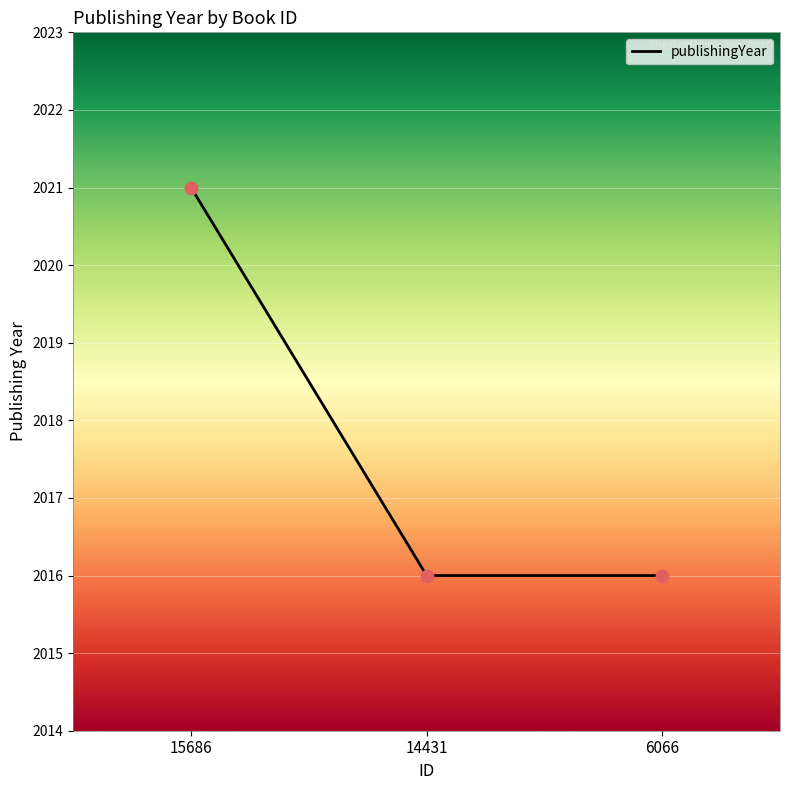

What is the ratio of the value at 6066 to the value at 15686?

1.0